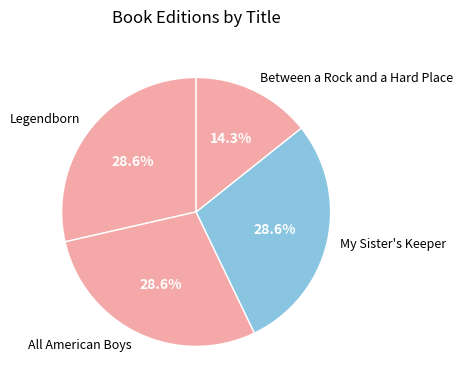

Does Between a Rock and a Hard Place account for over 50% of the chart?

No